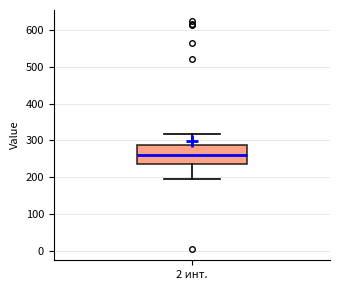

Read this box plot against the y-axis: the position of the median line, the range covered by the box, and the ends of both whiskers. The values are not printed on the chart, so give them approximately, as read against the axis.

median 260, box 240 to 290, whiskers 200 to 320